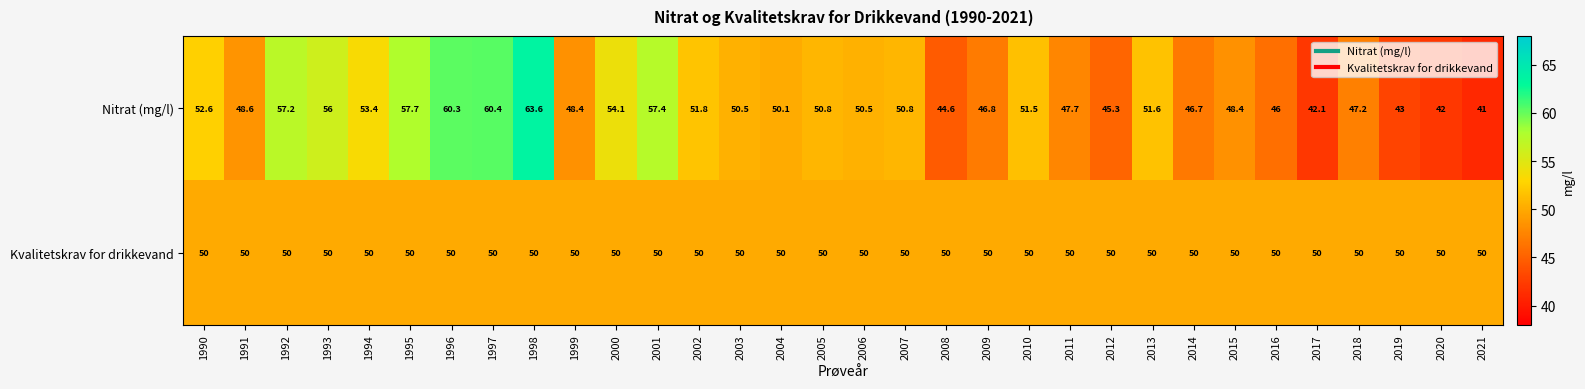

Count the number of categories in the chart.

32